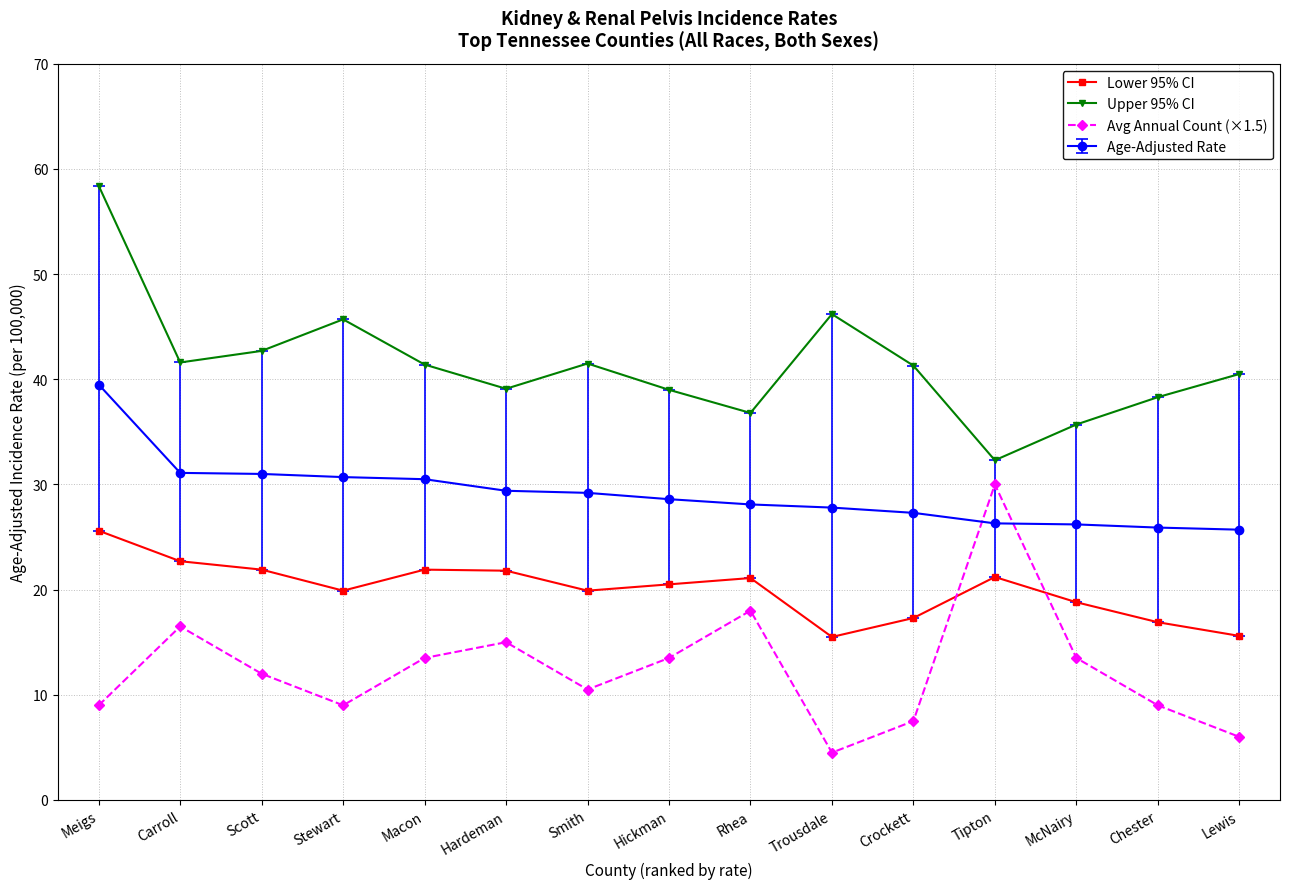

What are all the series names shown in the legend?

Lower 95% CI, Upper 95% CI, Avg Annual Count (×1.5), Age-Adjusted Rate